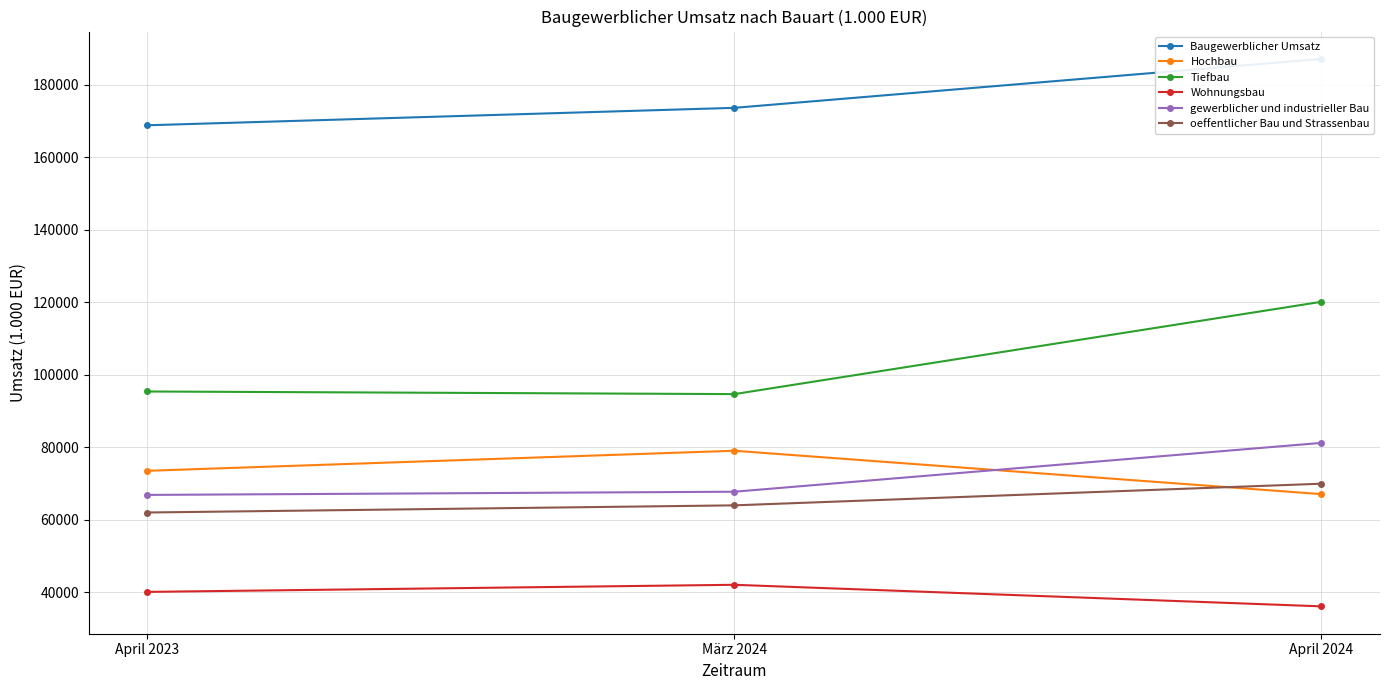

Reading right to left, list all the values displayed in this chart.

Baugewerblicher Umsatz: April 2024=187136	März 2024=173638	April 2023=168824
Hochbau: April 2024=67031	März 2024=79003	April 2023=73468
Tiefbau: April 2024=120105	März 2024=94635	April 2023=95356
Wohnungsbau: April 2024=36060	März 2024=42010	April 2023=40050
gewerblicher und industrieller Bau: April 2024=81169	März 2024=67694	April 2023=66815
oeffentlicher Bau und Strassenbau: April 2024=69907	März 2024=63934	April 2023=61959